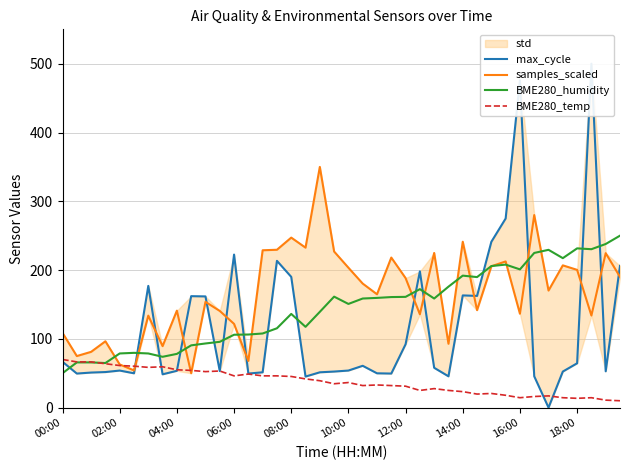

What is the maximum value for BME280_humidity?

250.0